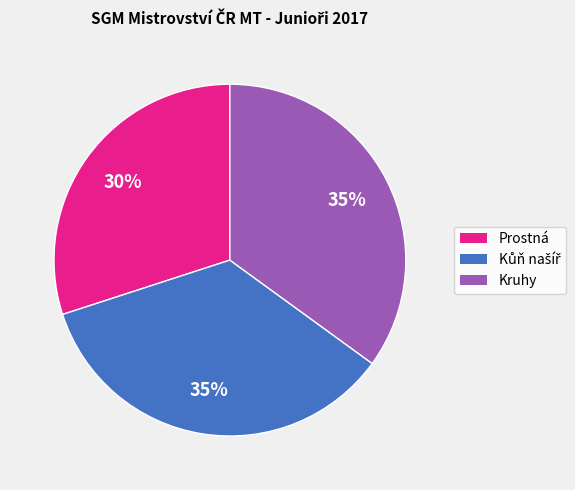

Does any single category account for the majority?

No